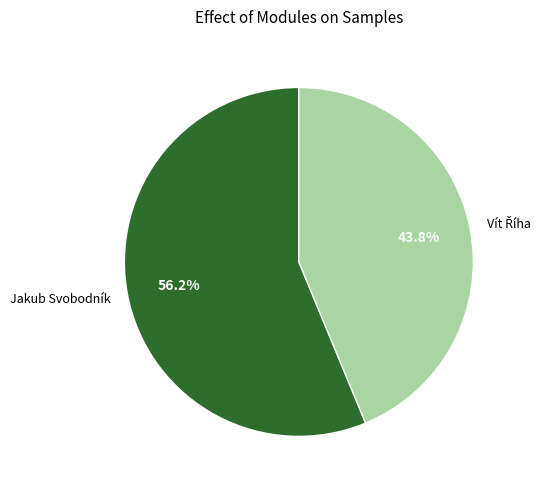

Which category has the biggest portion of the pie?

Jakub Svobodník